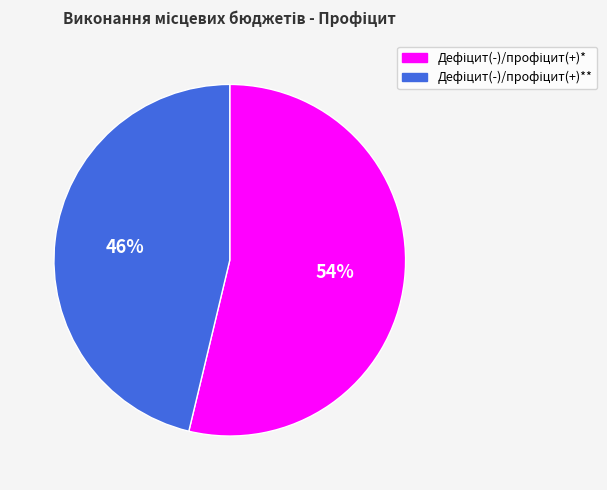

To the nearest percent, what is the average slice percentage?

50%